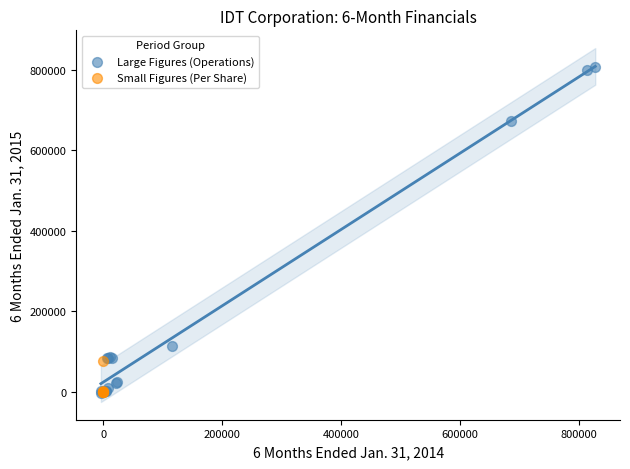

Which series has the largest Y range (max minus min)?

Large Figures (Operations)